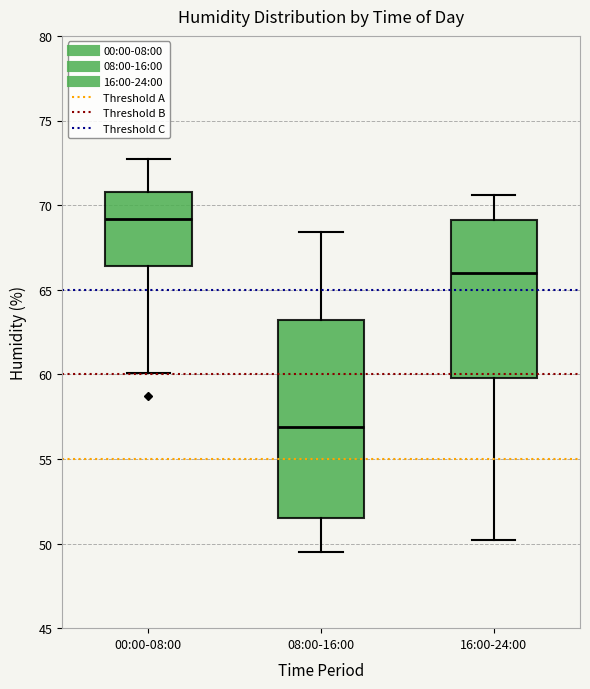

Which box has the lowest median line?

08:00-16:00